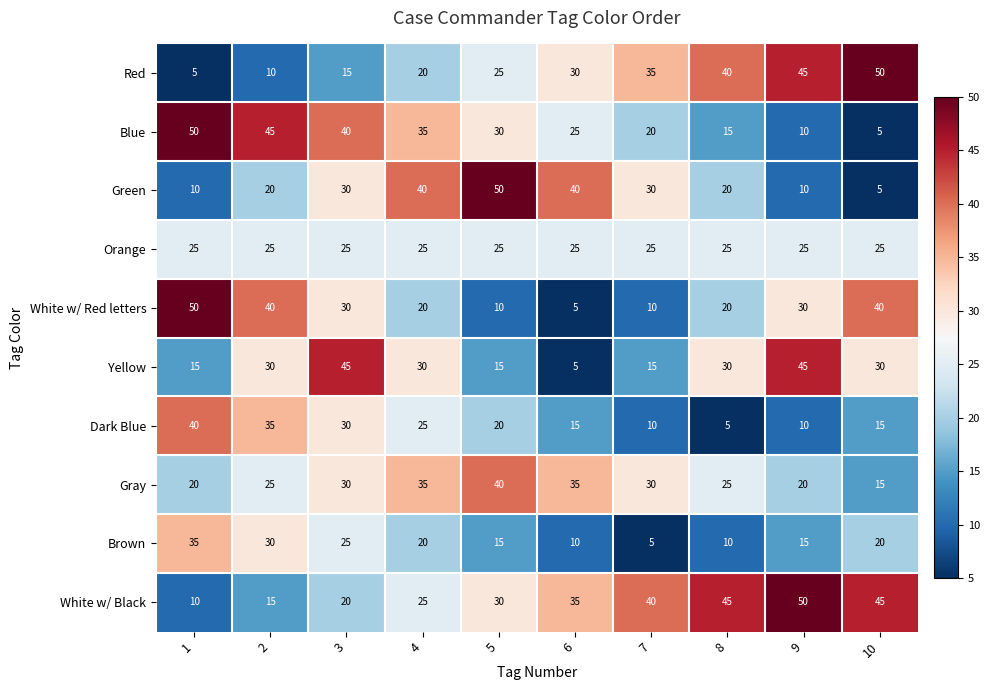

Count the Blue values in the range 15 to 40.

6